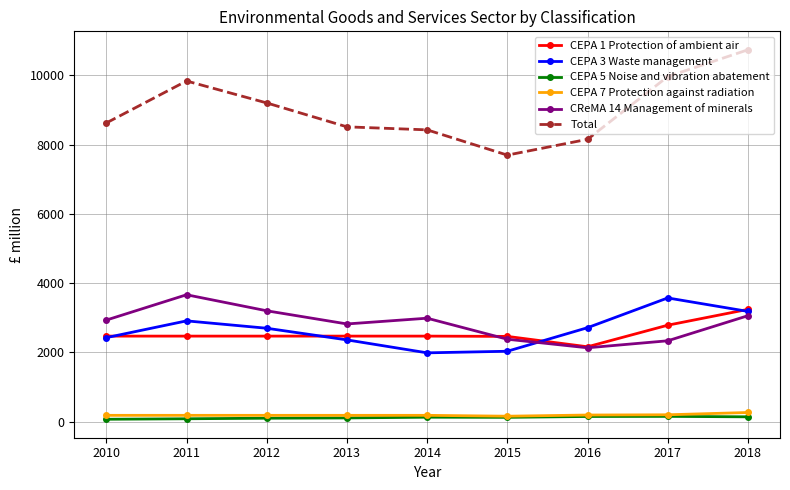

At which category is the sum across all series the highest?

2018